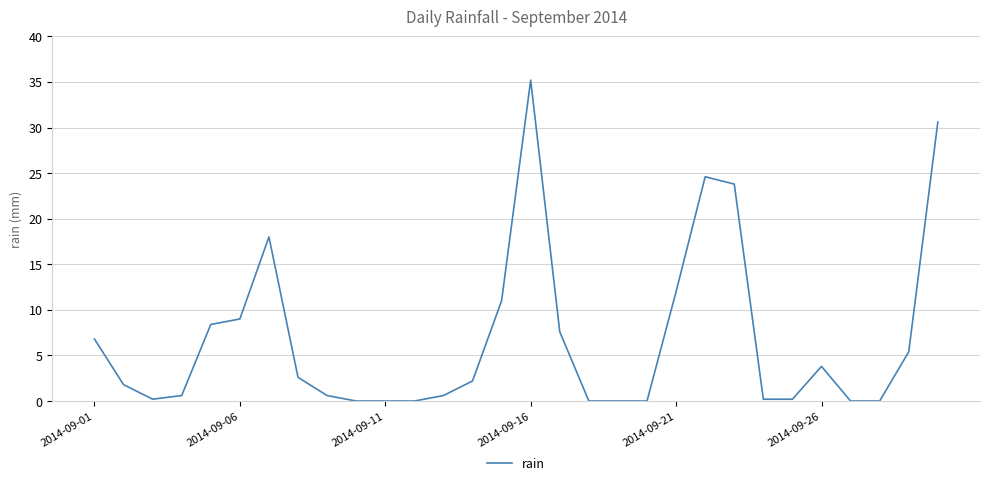

What is the difference between the maximum and minimum values?

35.2